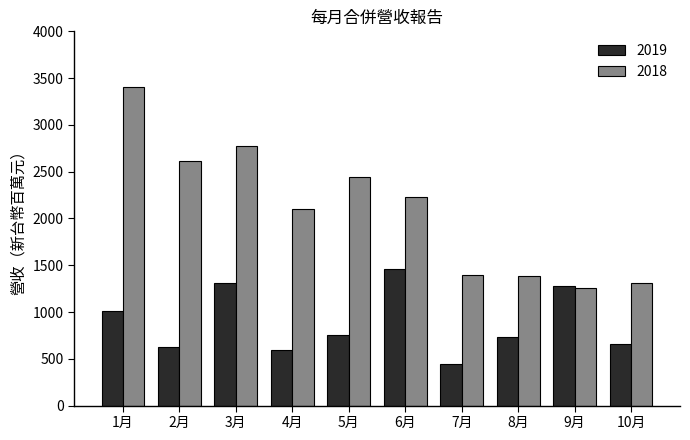

How many distinct data groups are displayed?

2